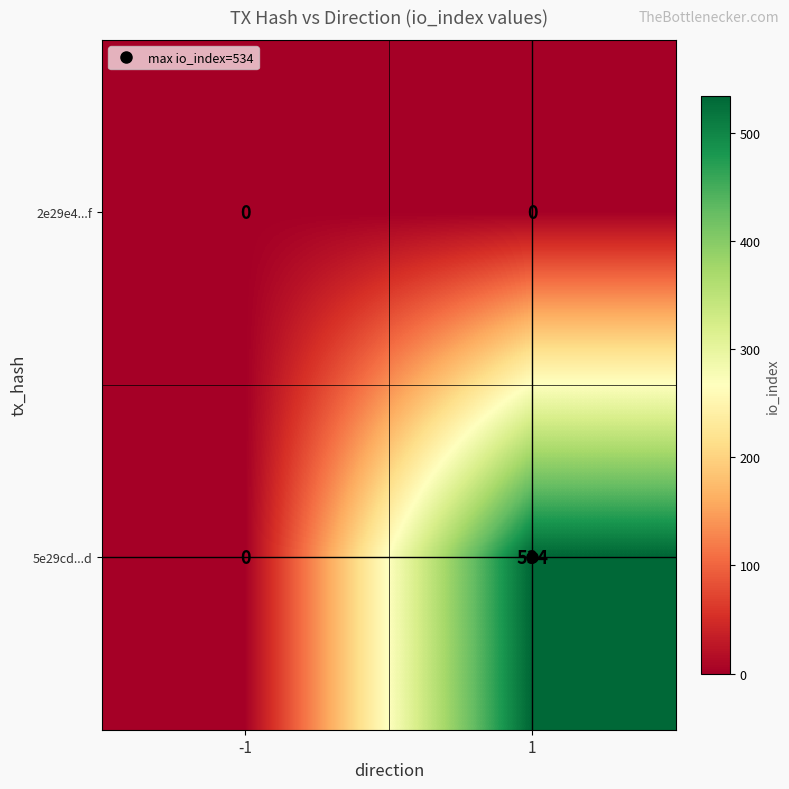

At which category is the sum across all series the highest?

1